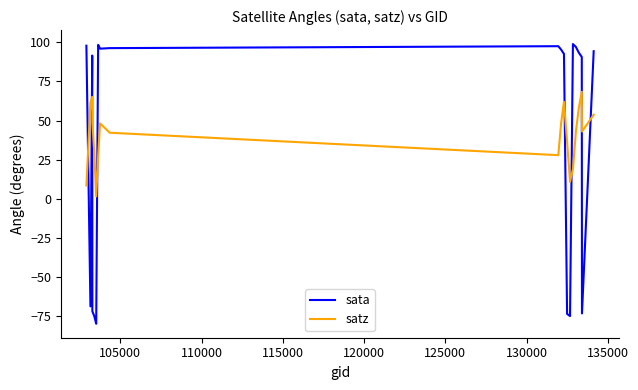

What is the difference between the maximum and minimum values in the sata series?

178.5